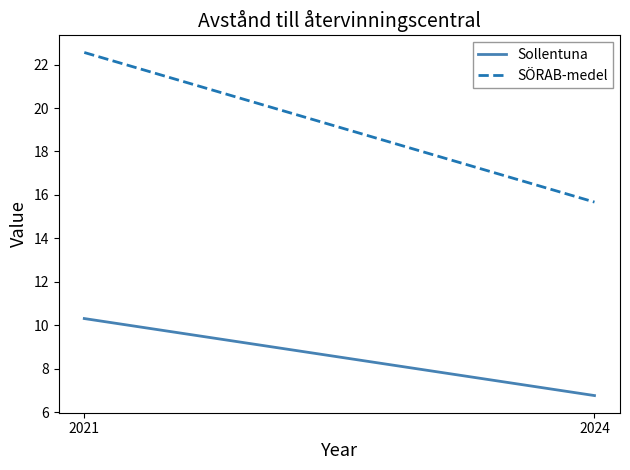

At how many categories does at least one series exceed 10?

2